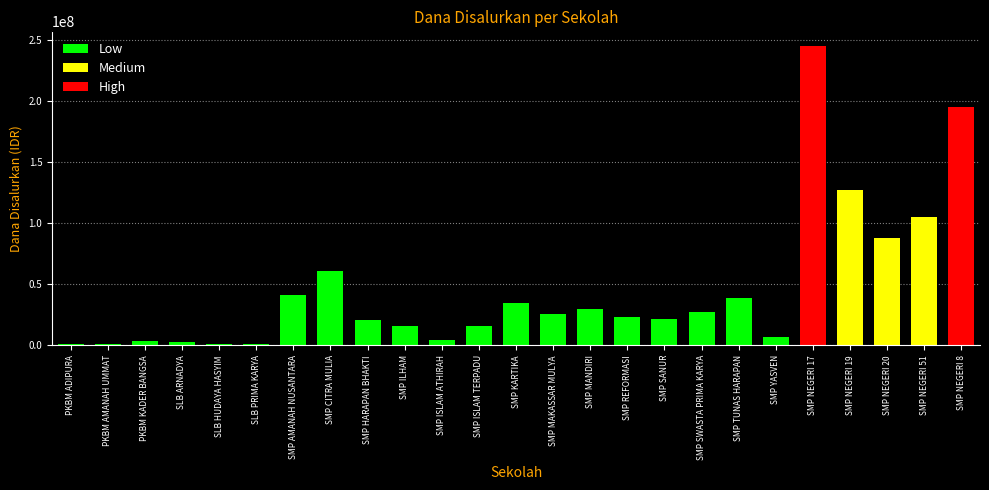

Which label corresponds to the largest value in the chart?

SMP NEGERI 17